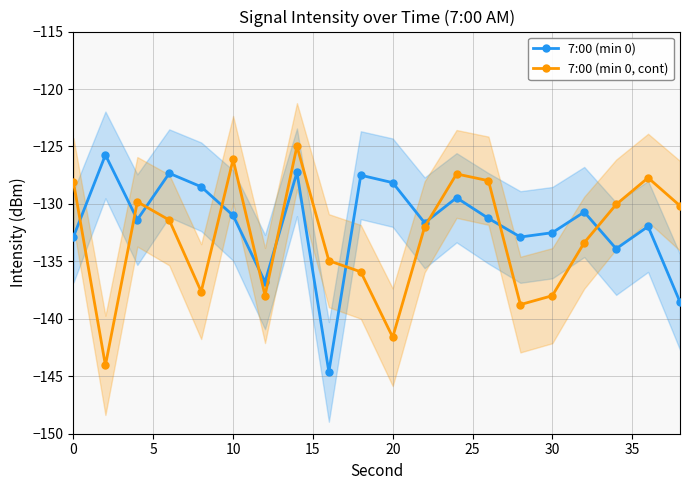

True or false: 7:00 (min 0, cont) and 7:00 (min 0) intersect in this chart.

True